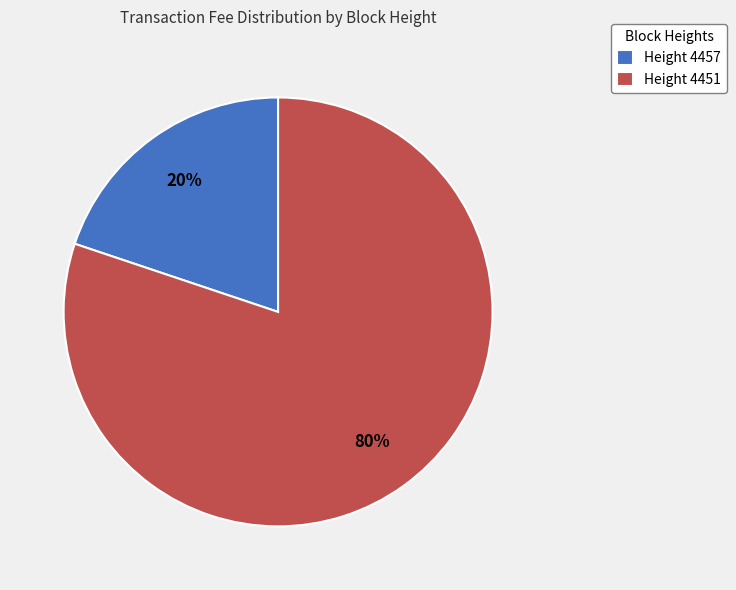

What percentage is the Height 4451 slice, to the nearest percent?

80%